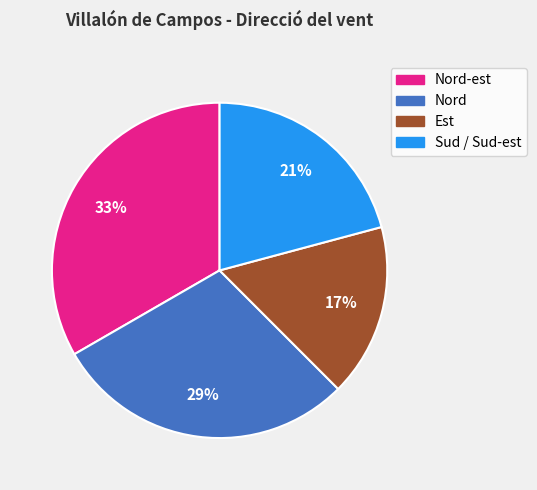

Does any single category account for the majority?

No